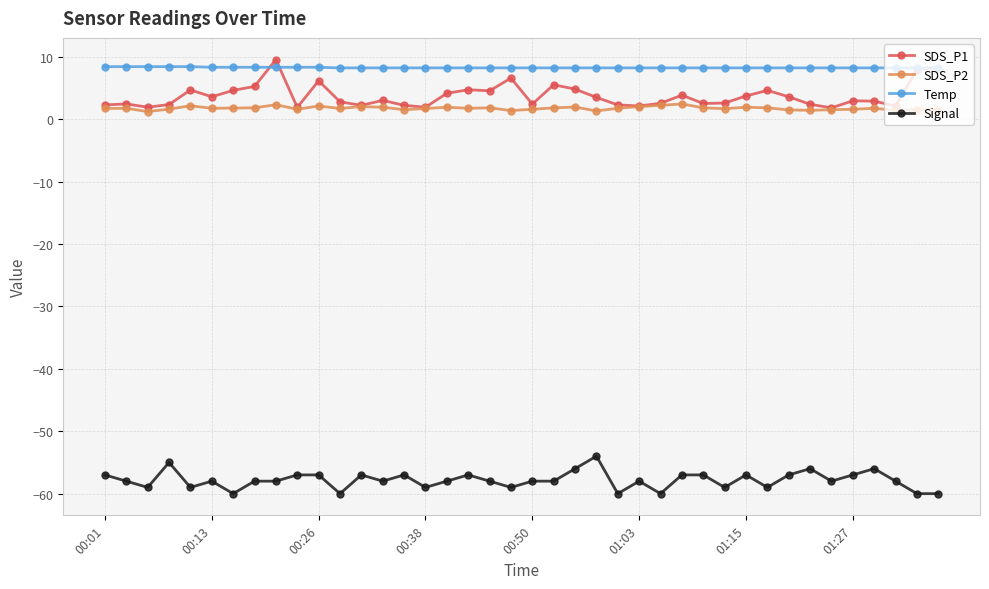

How many lines are shown in the chart?

4